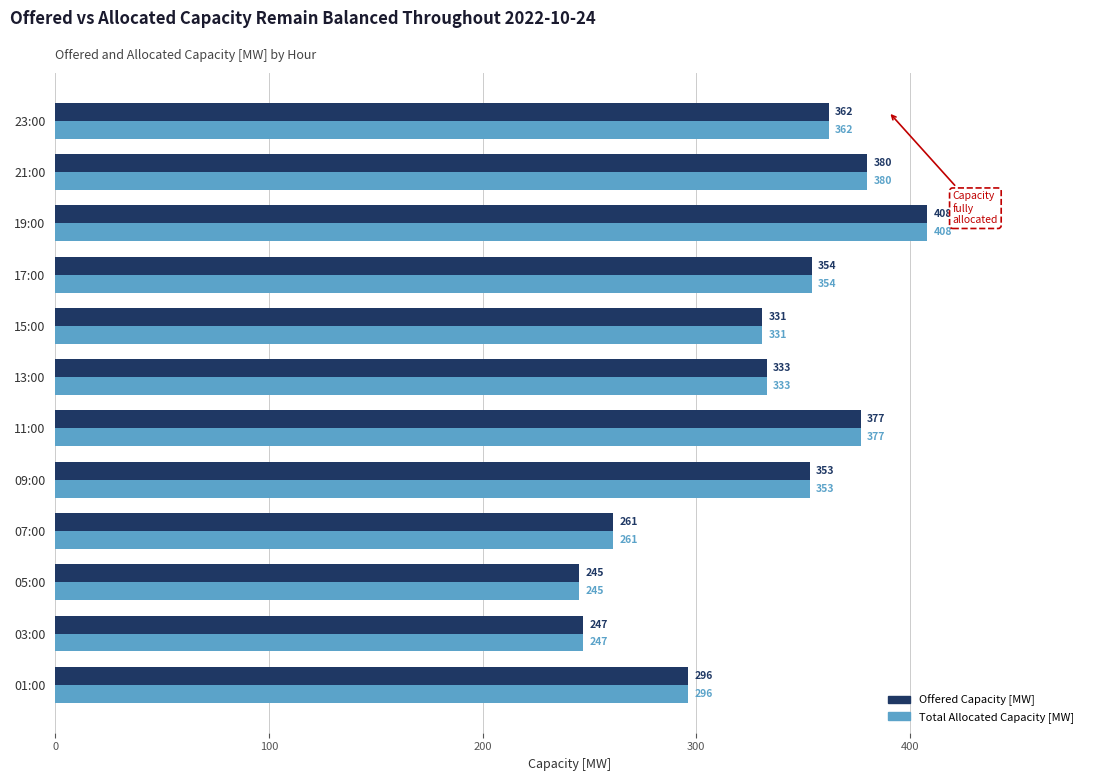

List the labels in order of Offered Capacity [MW] value, smallest first.

05:00, 03:00, 07:00, 01:00, 15:00, 13:00, 09:00, 17:00, 23:00, 11:00, 21:00, 19:00